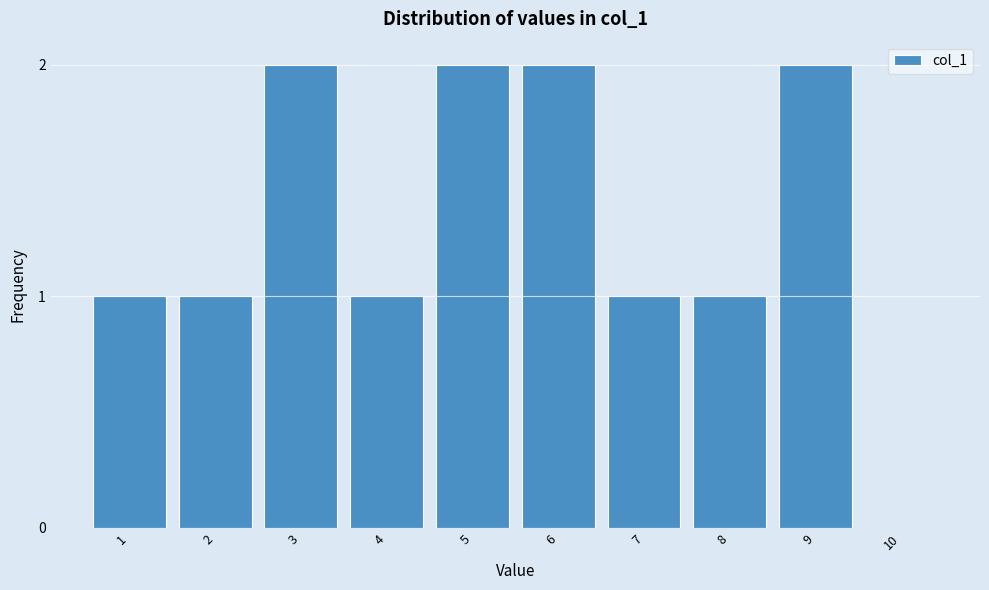

Reading left to right, transcribe all the data shown in this chart.

1=1	2=1	3=2	4=1	5=2	6=2	7=1	8=1	9=2	10=0